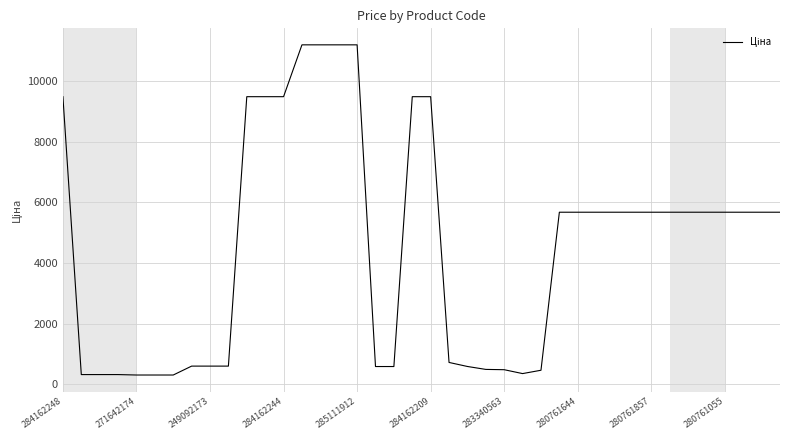

What is the difference between the maximum and minimum values?

10877.9